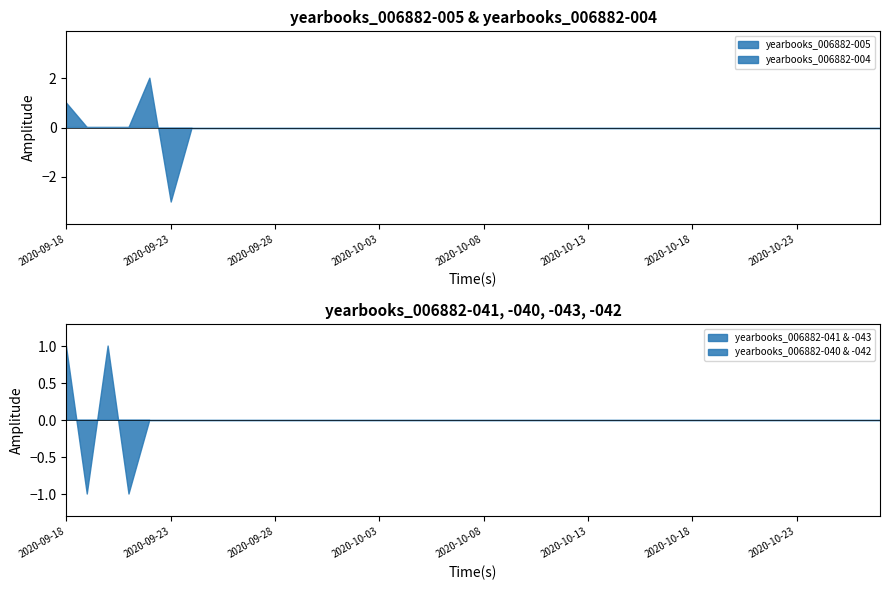

Rank the series at 2020-09-29 from highest to lowest value.

yearbooks_006882-005, yearbooks_006882-004, yearbooks_006882-041, yearbooks_006882-040, yearbooks_006882-043, yearbooks_006882-042